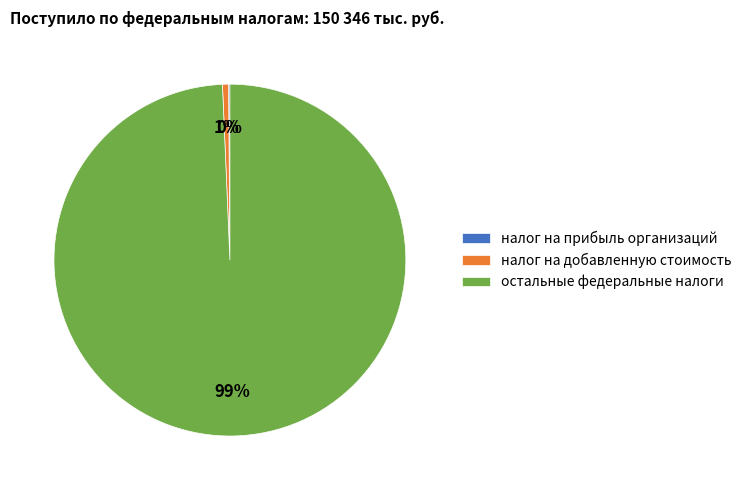

True or false: остальные федеральные налоги accounts for 94% of the total.

False